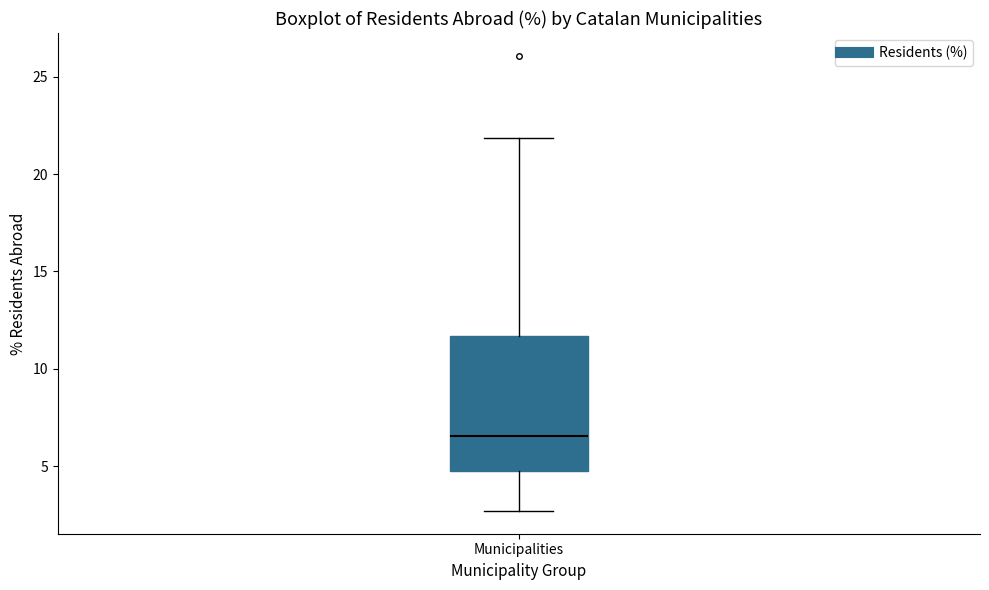

Transcribe this box plot: give where the median line is, the range the box spans, and where the two whiskers end, as read against the y-axis. The values are not printed on the chart, so give them approximately, as read against the axis.

median 6.5, box 5.0 to 11.5, whiskers 2.5 to 22.0